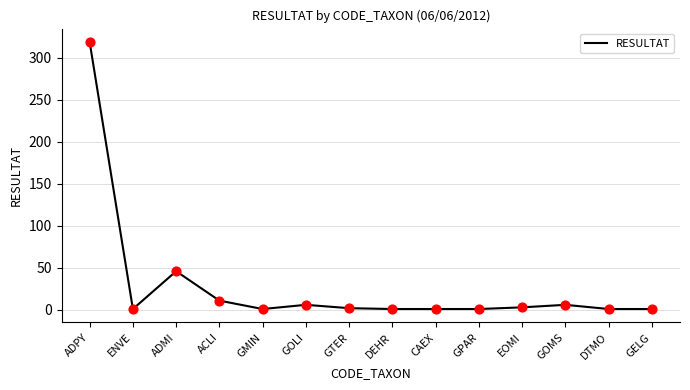

Approximately how many times larger is the value at GMIN compared to EOMI?

0.3